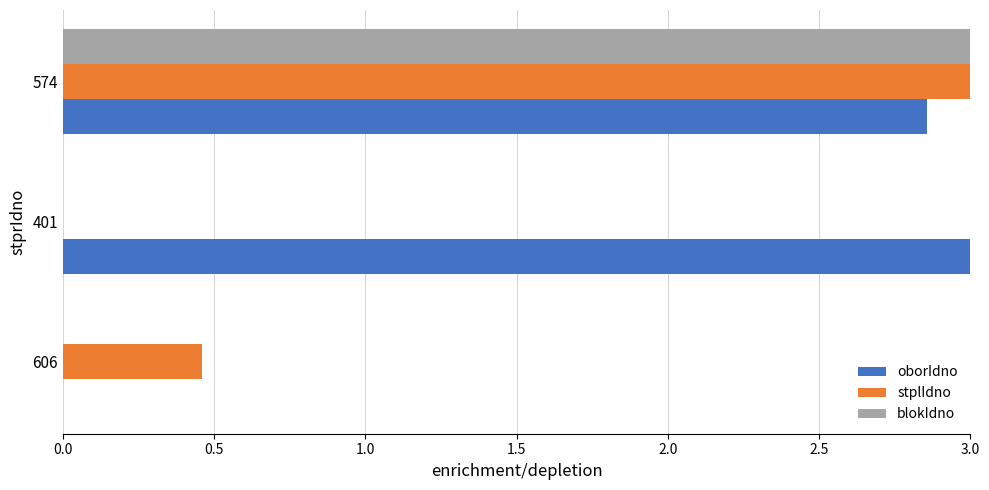

What is the maximum value for oborIdno?

3.0